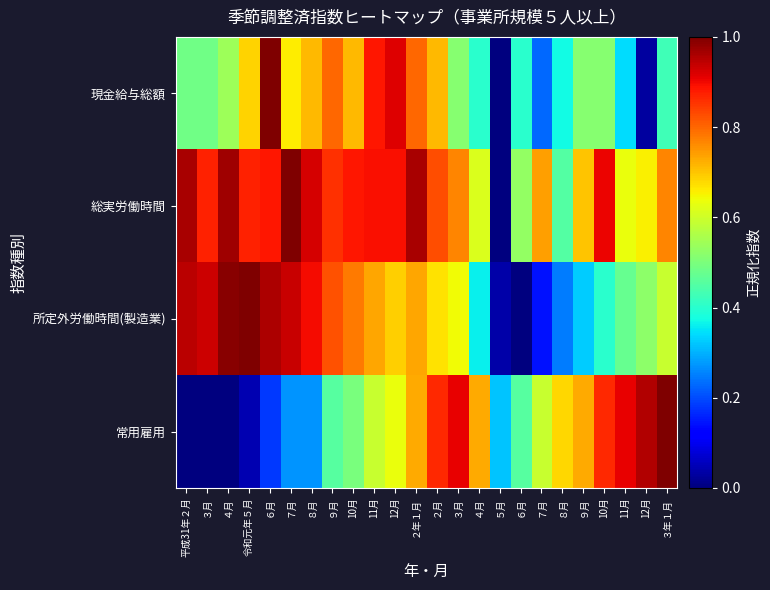

Which has a higher value, ６月 or ３月?

３月